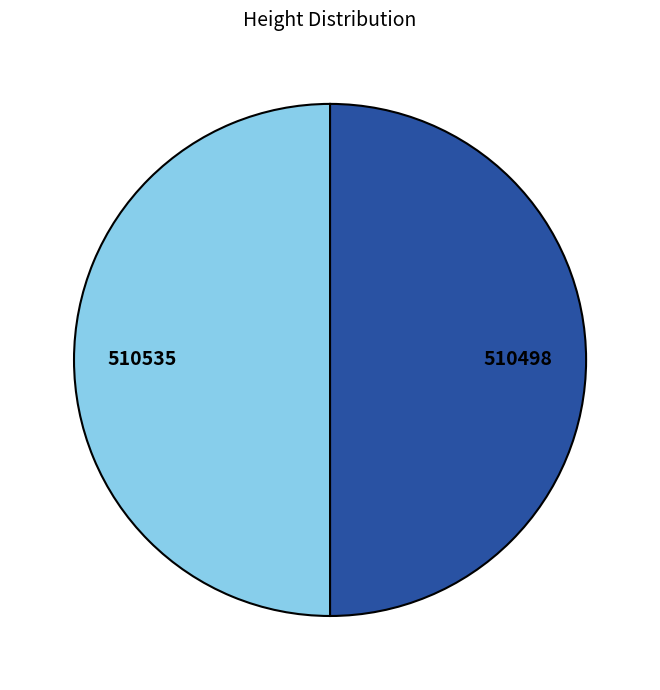

The 510498 slice represents 50% of the pie. True or false?

True